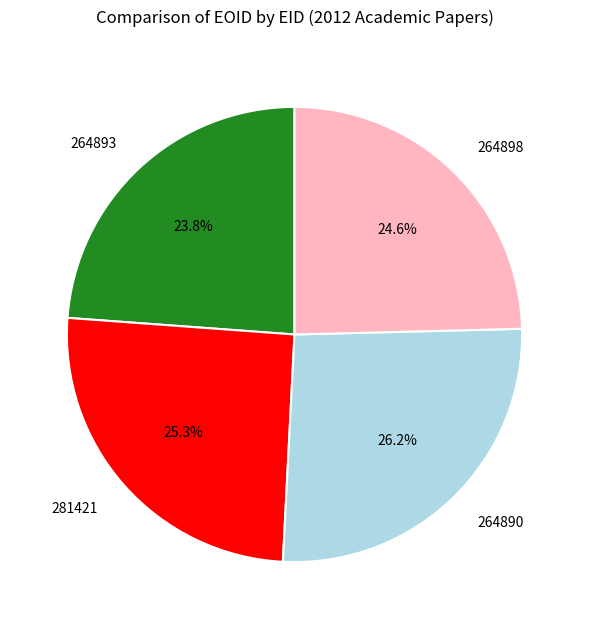

What is the smallest slice in the pie chart?

264893